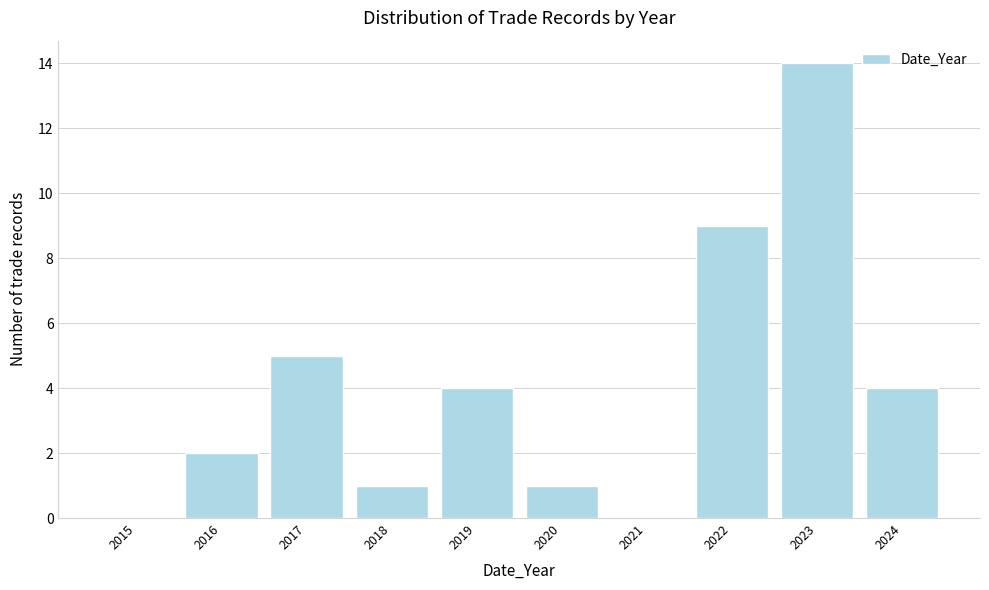

Reading left to right, list all the values displayed in this chart.

2015=0	2016=2	2017=5	2018=1	2019=4	2020=1	2021=0	2022=9	2023=14	2024=4